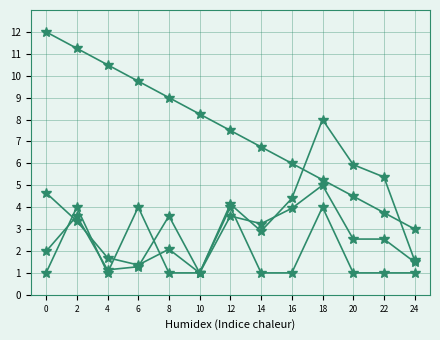

What is the minimum value shown in the chart?

1.0